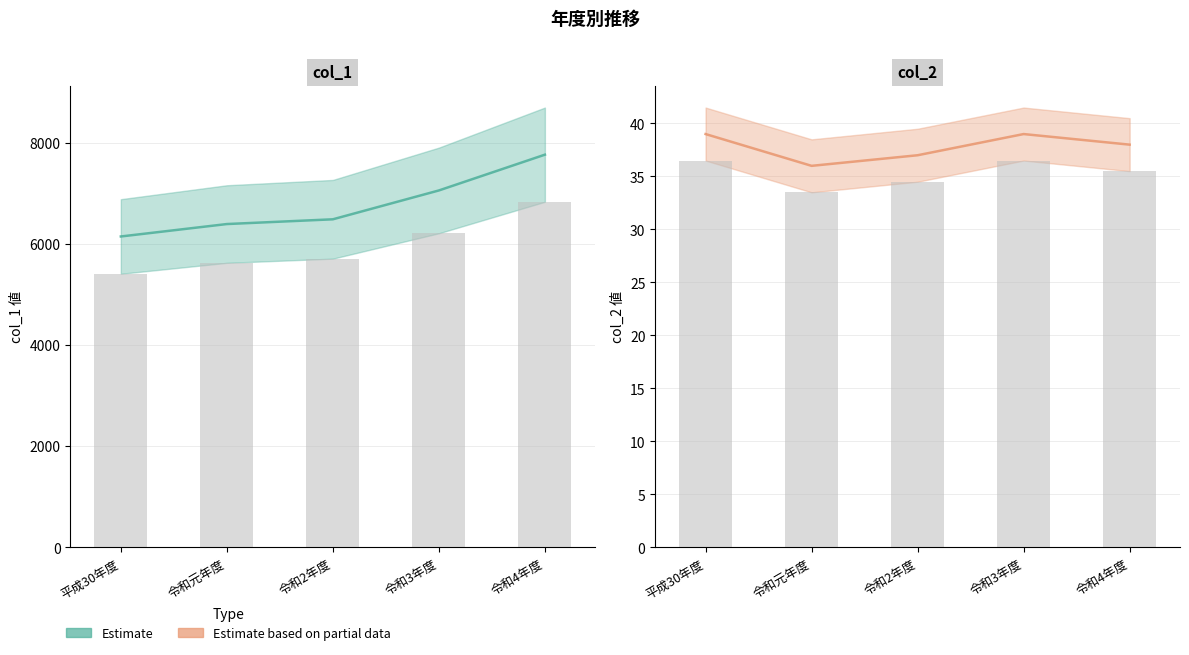

Which label corresponds to the smallest value in the chart?

令和元年度